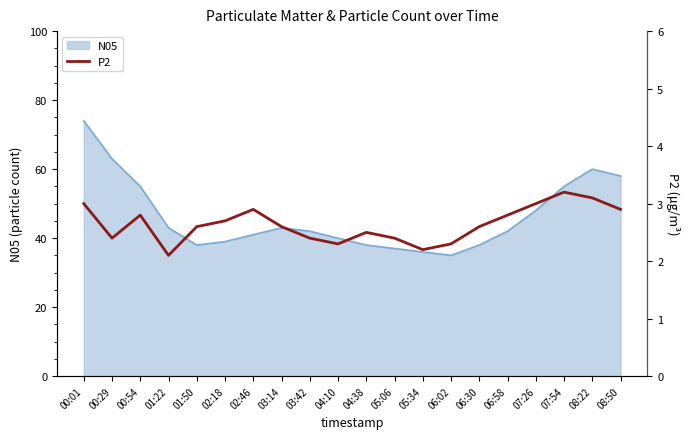

Reading left to right, what are all the values shown in this chart?

00:01=3.0	00:29=2.4	00:54=2.8	01:22=2.1	01:50=2.6	02:18=2.7	02:46=2.9	03:14=2.6	03:42=2.4	04:10=2.3	04:38=2.5	05:06=2.4	05:34=2.2	06:02=2.3	06:30=2.6	06:58=2.8	07:26=3.0	07:54=3.2	08:22=3.1	08:50=2.9